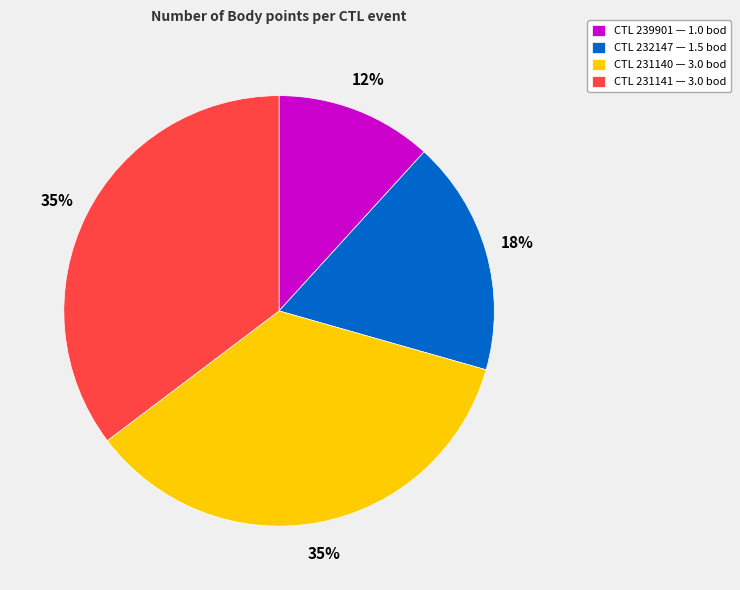

Between CTL 231140 — 3.0 bod and CTL 239901 — 1.0 bod, which is larger?

CTL 231140 — 3.0 bod